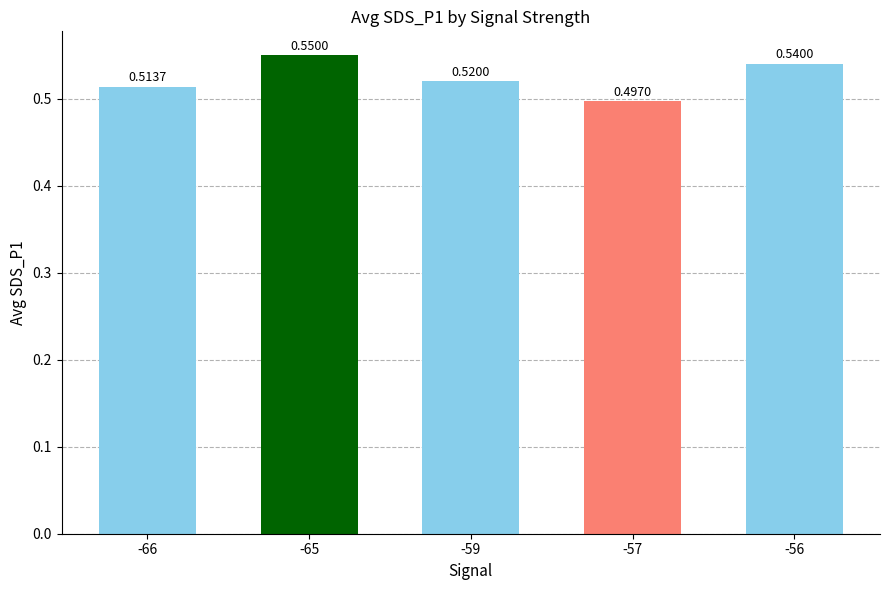

Which has a higher value, -59 or -66?

-59